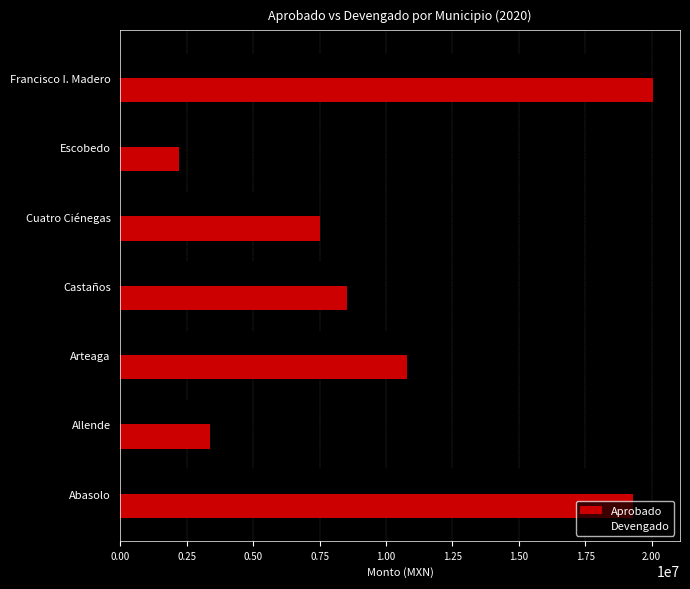

List the labels in order of Aprobado value, smallest first.

Escobedo, Allende, Cuatro Ciénegas, Castaños, Arteaga, Abasolo, Francisco I. Madero